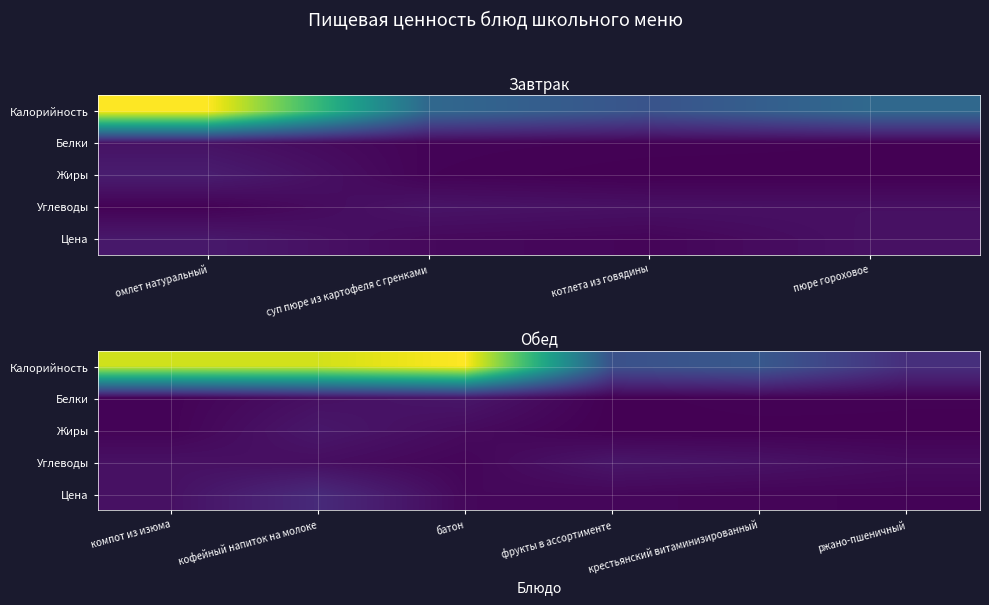

List the series in order of their peak value, lowest first.

Углеводы, Белки, Жиры, Цена, Калорийность